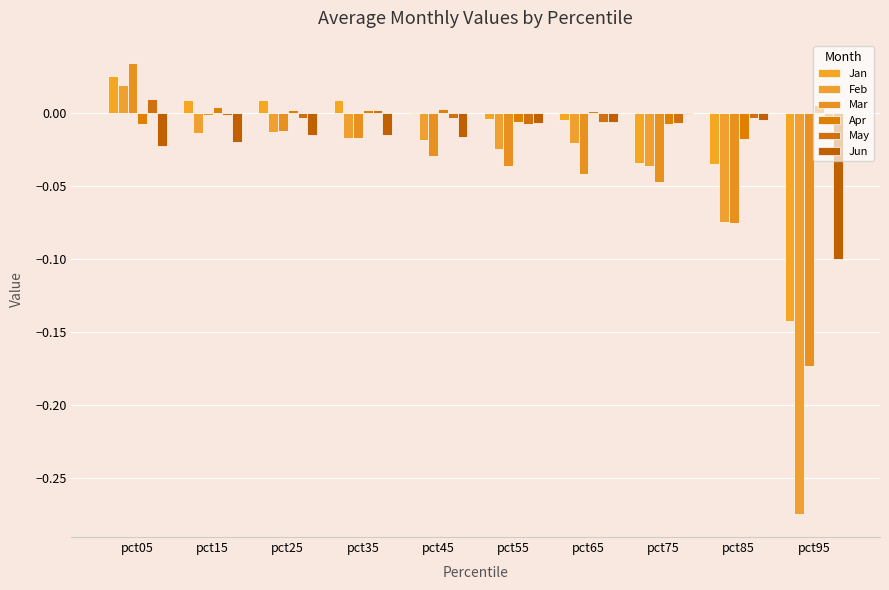

List the series in order of their peak value, lowest first.

Jun, Apr, May, Feb, Jan, Mar